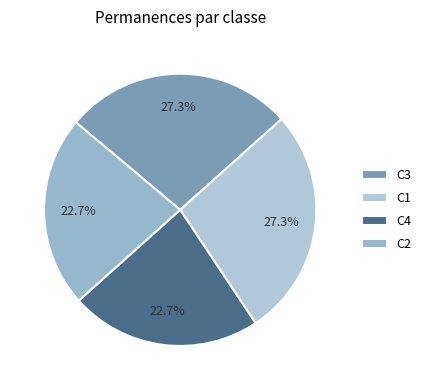

What is the largest slice in the pie chart?

C1